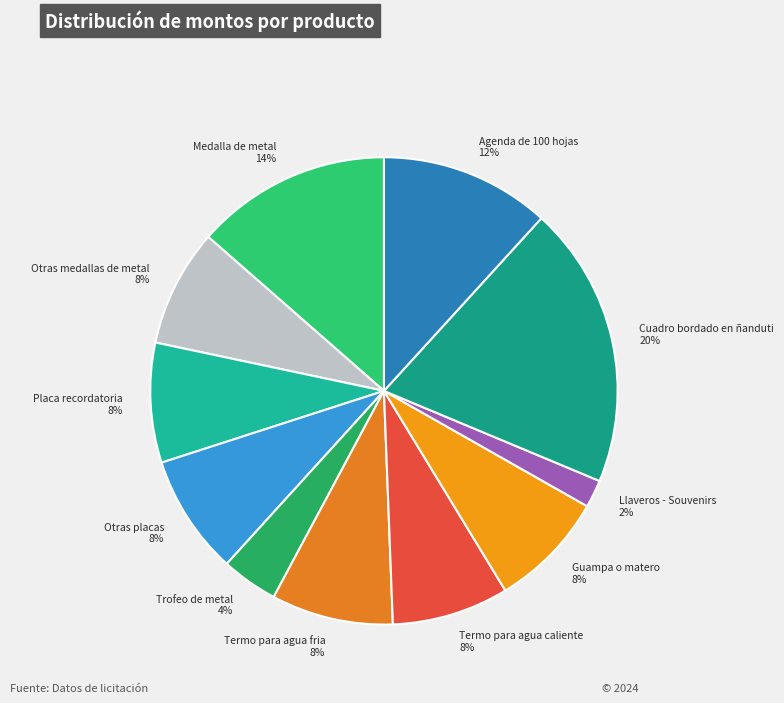

Does any single category account for the majority?

No